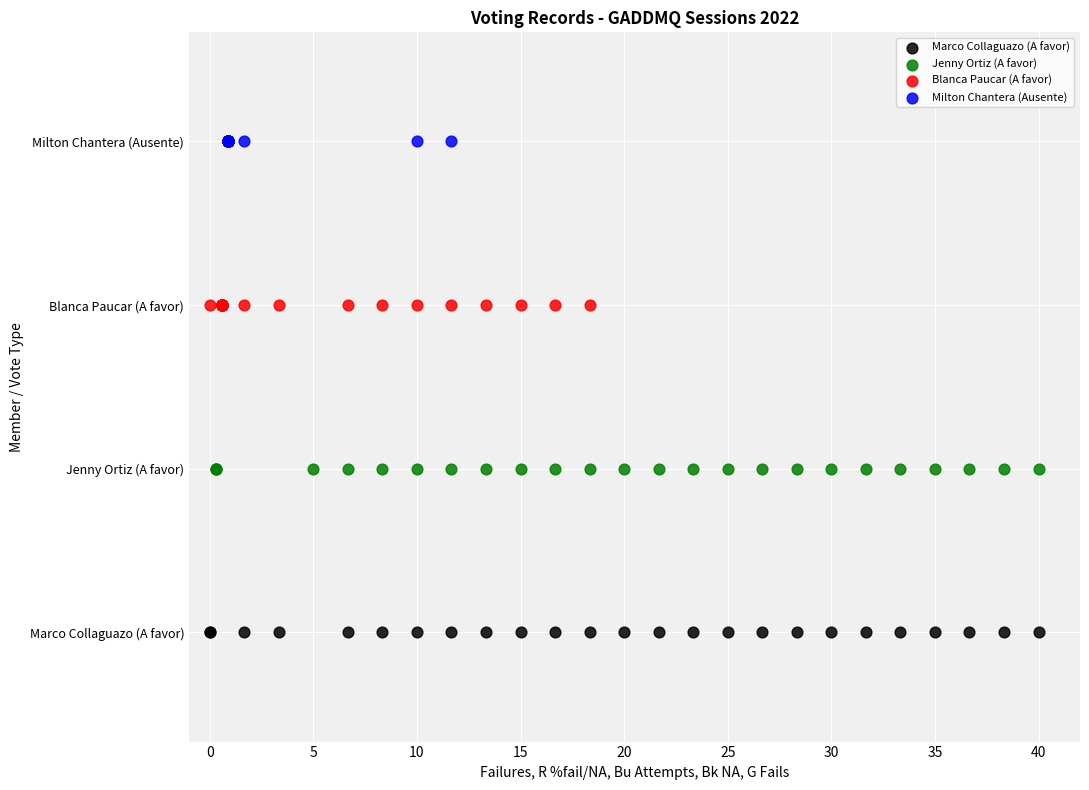

Which series reaches the minimum Y coordinate?

Marco Collaguazo (A favor)